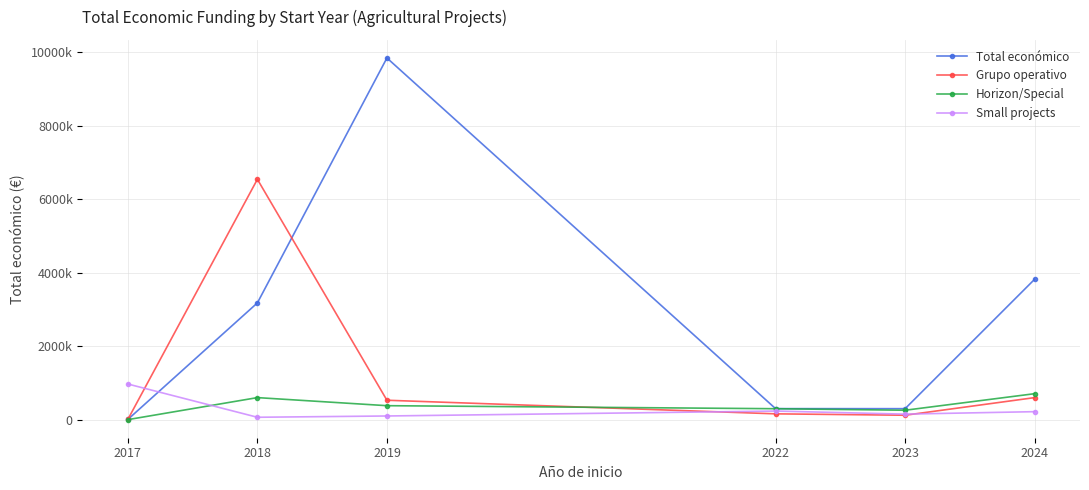

Reading left to right, transcribe all the data shown in this chart.

Total económico: 5000	3178596	9847932	299601	298790	3823271
Grupo operativo: 4950	6543999	527902	157944	120000	599779
Horizon/Special: 0	599806	379920	297409	255921	706697
Small projects: 969996	64630	99423	233500	150000	217142